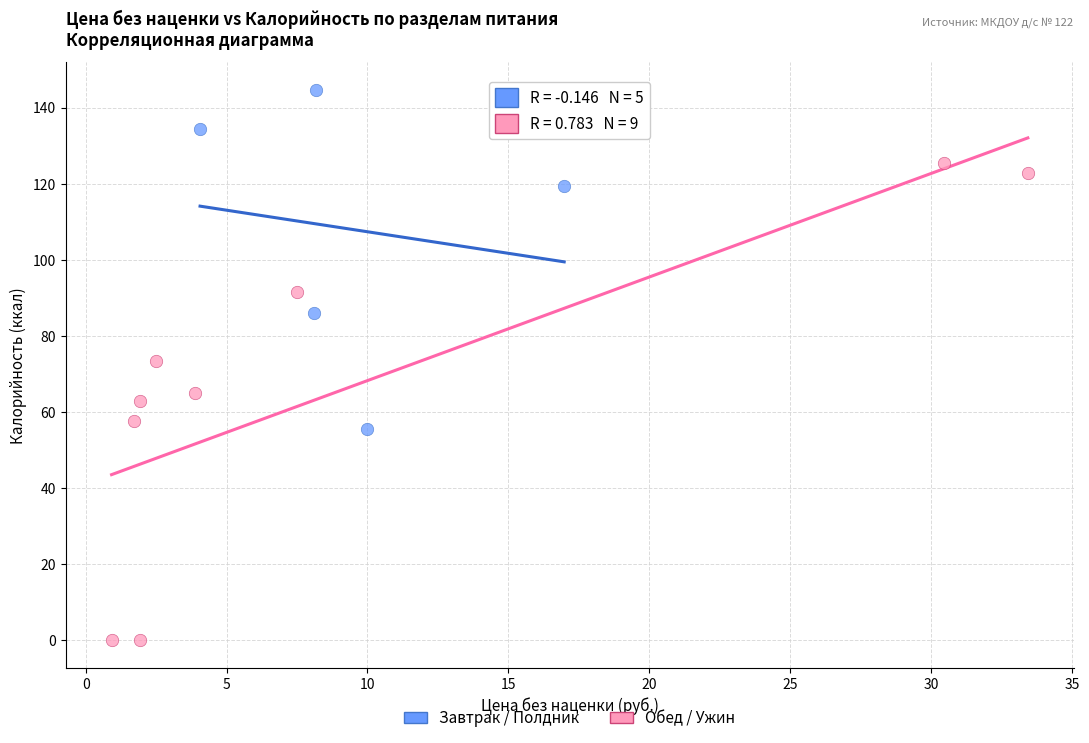

What are all the series names shown in the legend?

Завтрак / Полдник, Обед / Ужин